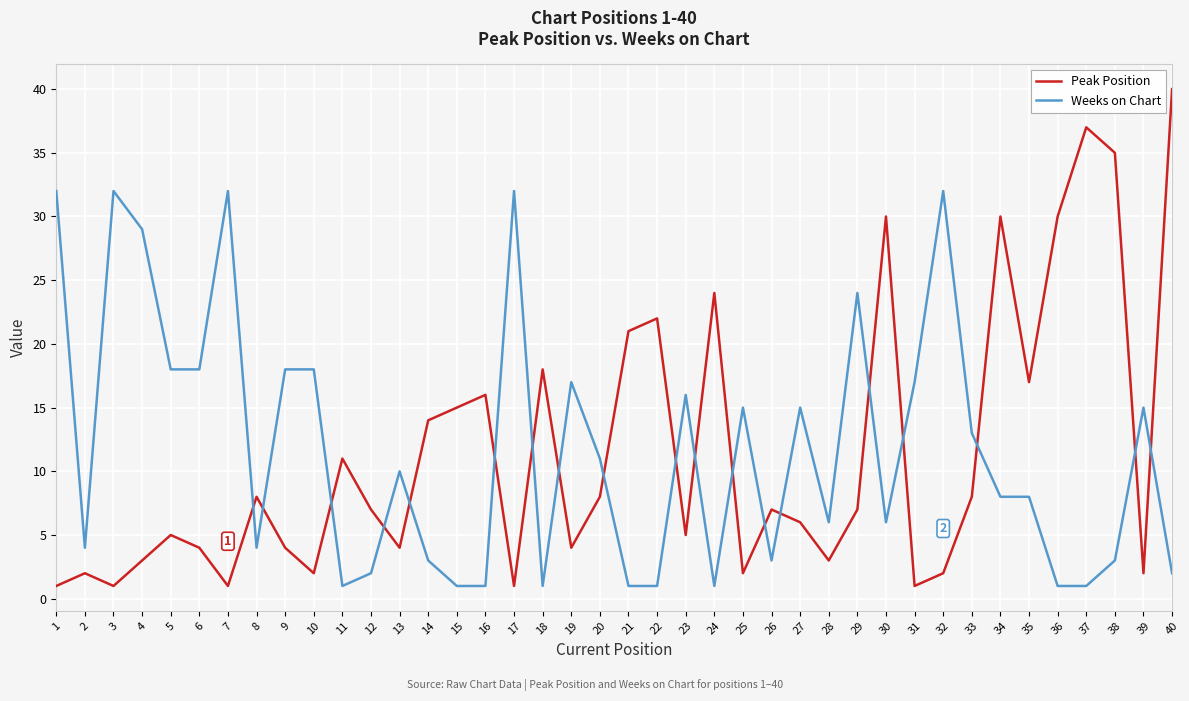

List the series in order of their peak value, lowest first.

Weeks on Chart, Peak Position